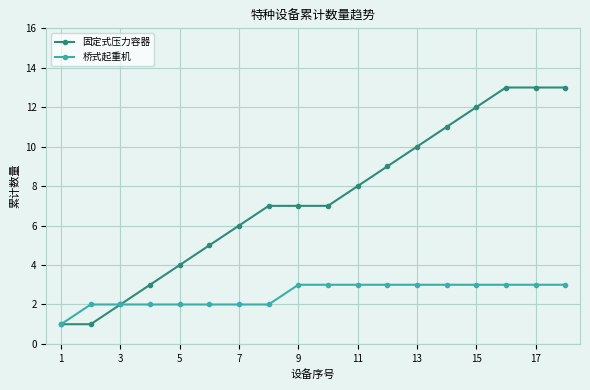

What is the value of the 固定式压力容器 point at the 14th from the left?

11